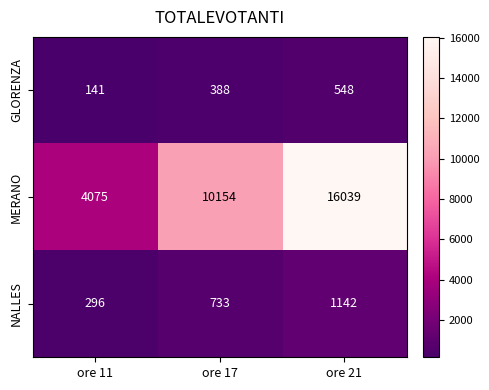

Which series has the widest spread of values?

MERANO